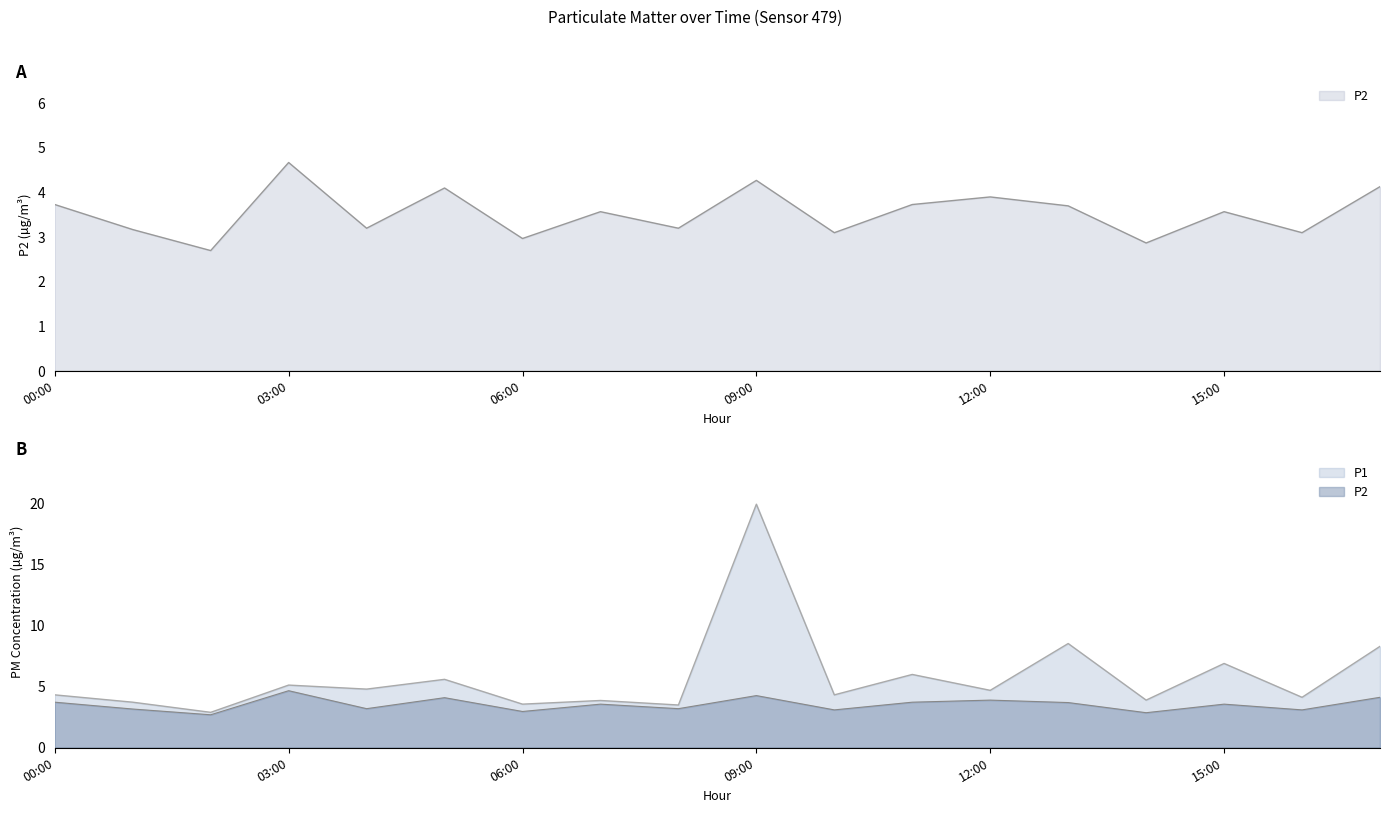

What is the highest value of the P2 series?

4.7